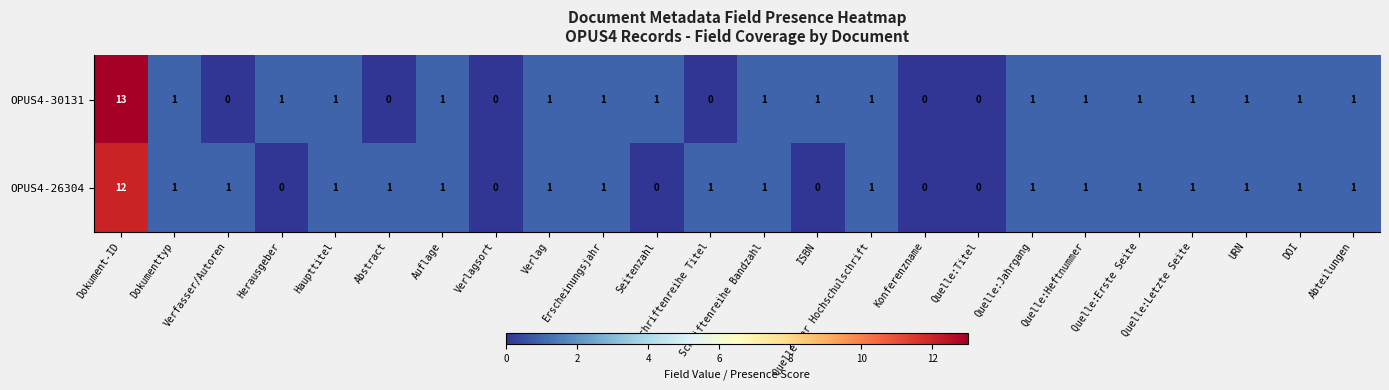

Rank the series by their maximum value, from lowest to highest.

OPUS4-26304, OPUS4-30131